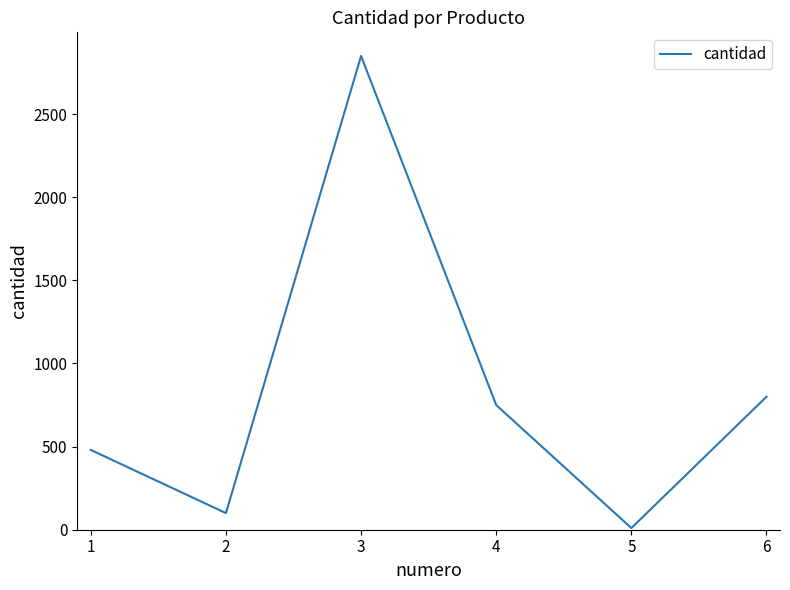

How many interior local valleys (lower than both neighbors) does the data have?

2